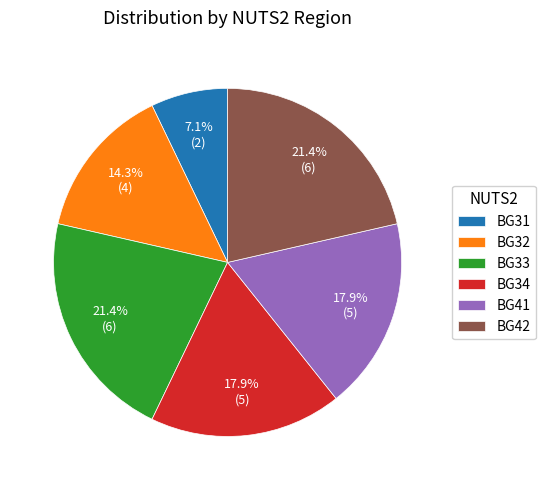

What is the smallest slice in the pie chart?

BG31